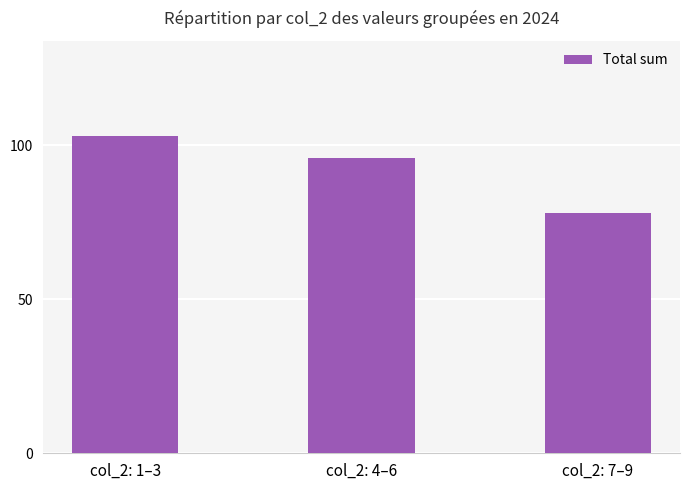

What is the label of the 1st bar from the right?

col_2: 7–9